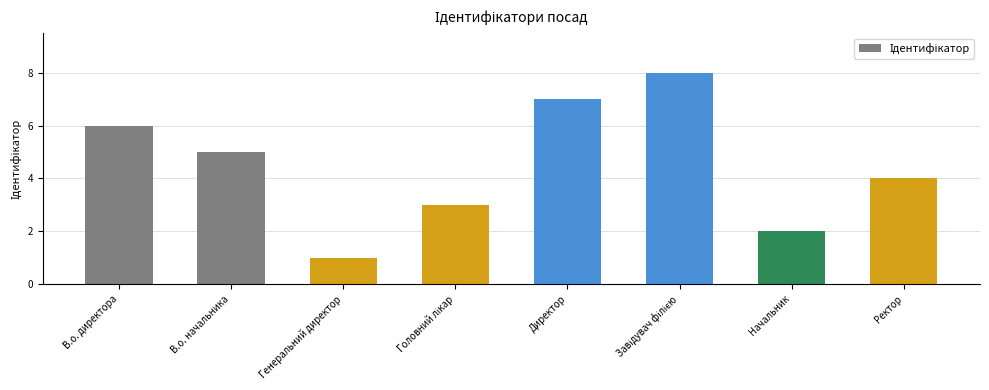

At which category does the chart reach its minimum across all series?

Генеральний директор